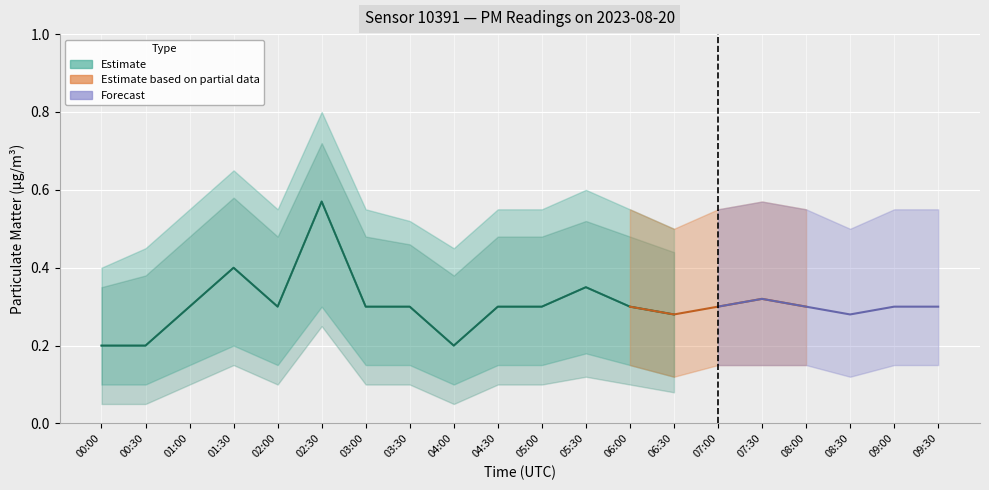

What is the difference between the P1_upper values at 03:00 and 08:30?

0.1